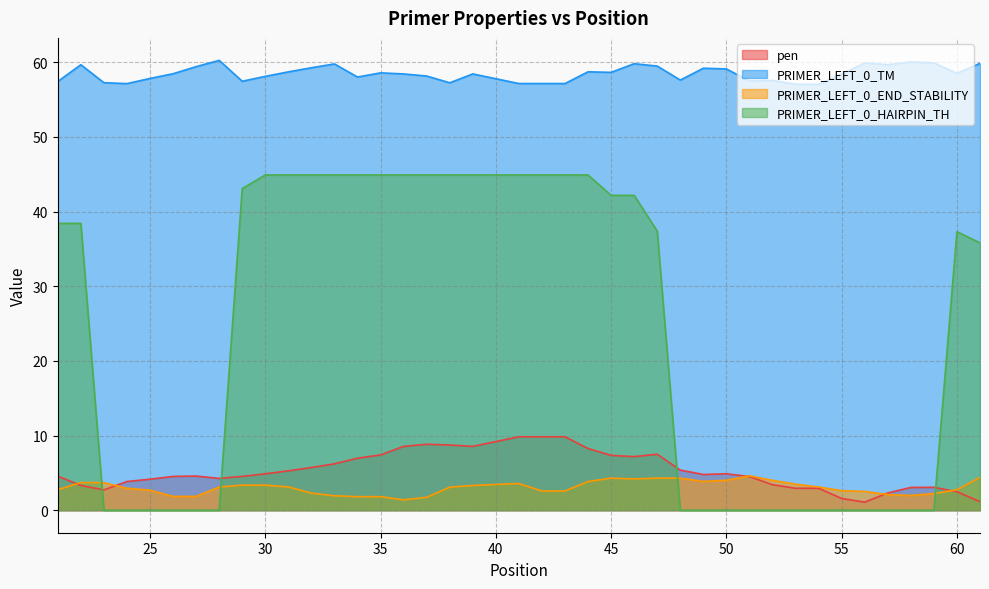

Which series has the largest total across all categories?

PRIMER_LEFT_0_TM